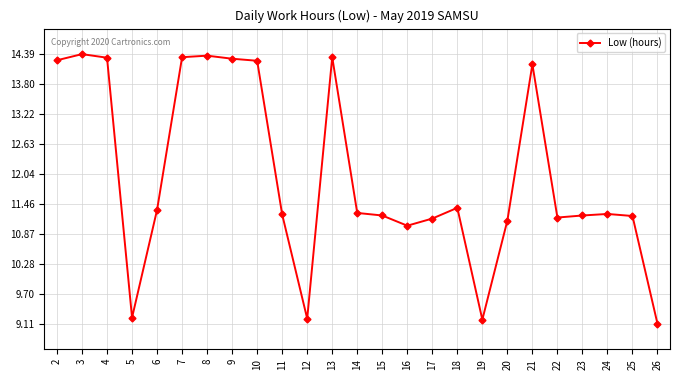

What is the change in value from 19 to 22?

+2.0